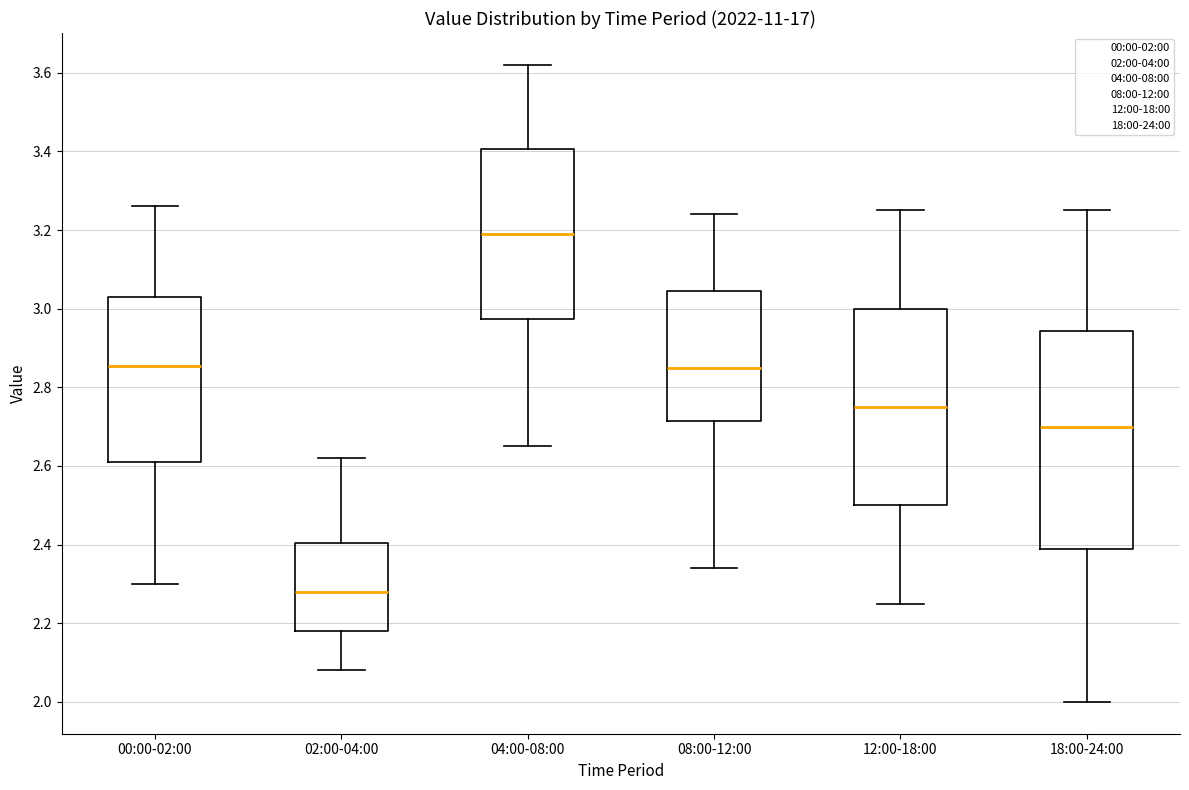

Reading left to right, read every box against the y-axis: the position of its median line, the range the box covers, and the ends of its whiskers. The values are not printed on the chart, so give them approximately, as read against the axis.

00:00-02:00: median 2.86, box 2.62 to 3.04, whiskers 2.30 to 3.26
02:00-04:00: median 2.28, box 2.18 to 2.40, whiskers 2.08 to 2.62
04:00-08:00: median 3.20, box 2.98 to 3.40, whiskers 2.66 to 3.62
08:00-12:00: median 2.86, box 2.72 to 3.04, whiskers 2.34 to 3.24
12:00-18:00: median 2.76, box 2.50 to 3.00, whiskers 2.26 to 3.26
18:00-24:00: median 2.70, box 2.40 to 2.94, whiskers 2.00 to 3.26